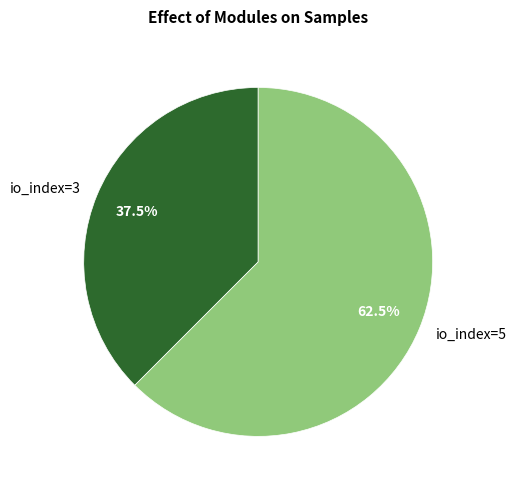

Count the number of slices in the pie.

2